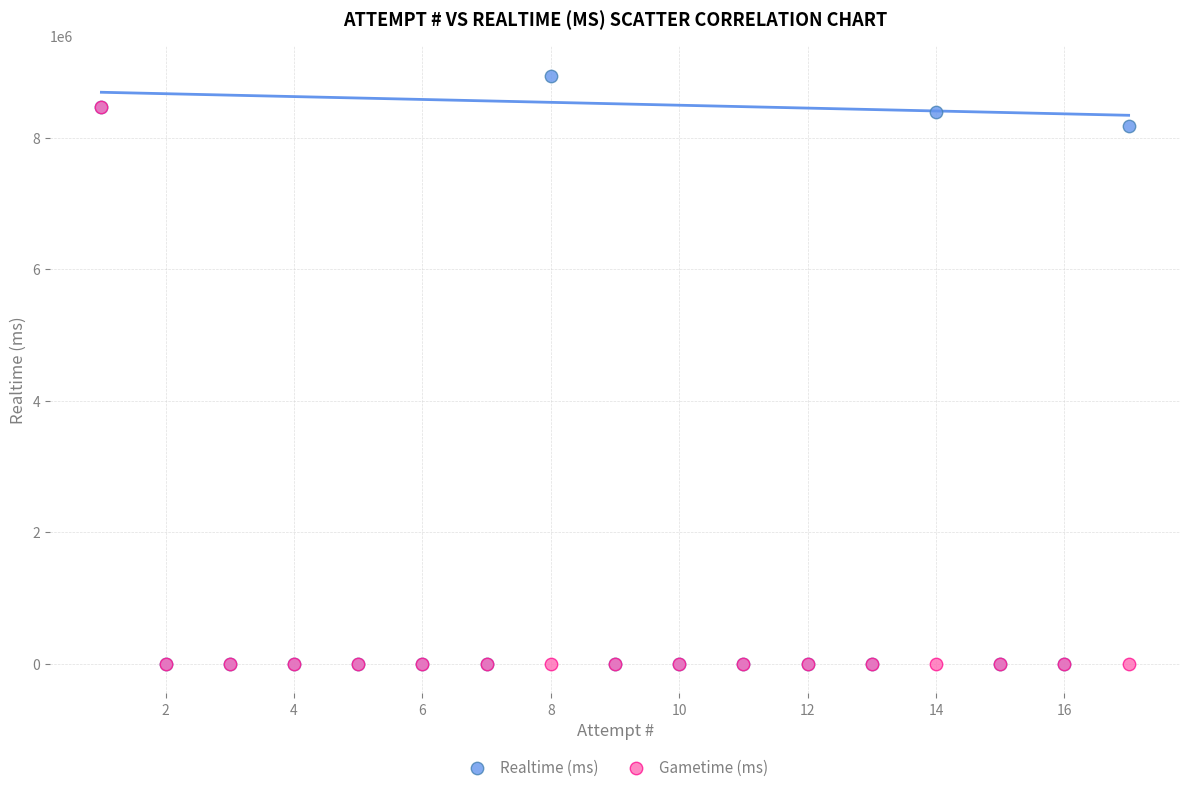

Across all series, what Y value is closest to 4474330?

8183082